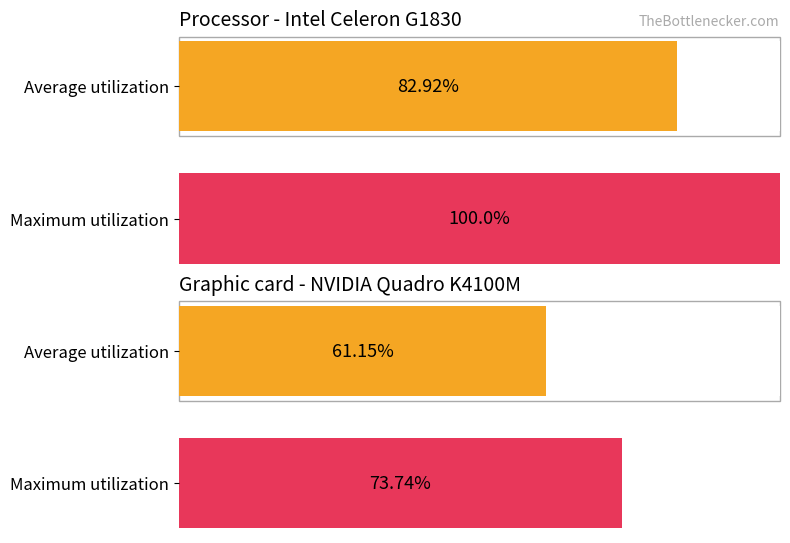

What are all the series names shown in the legend?

Average utilization, Maximum utilization